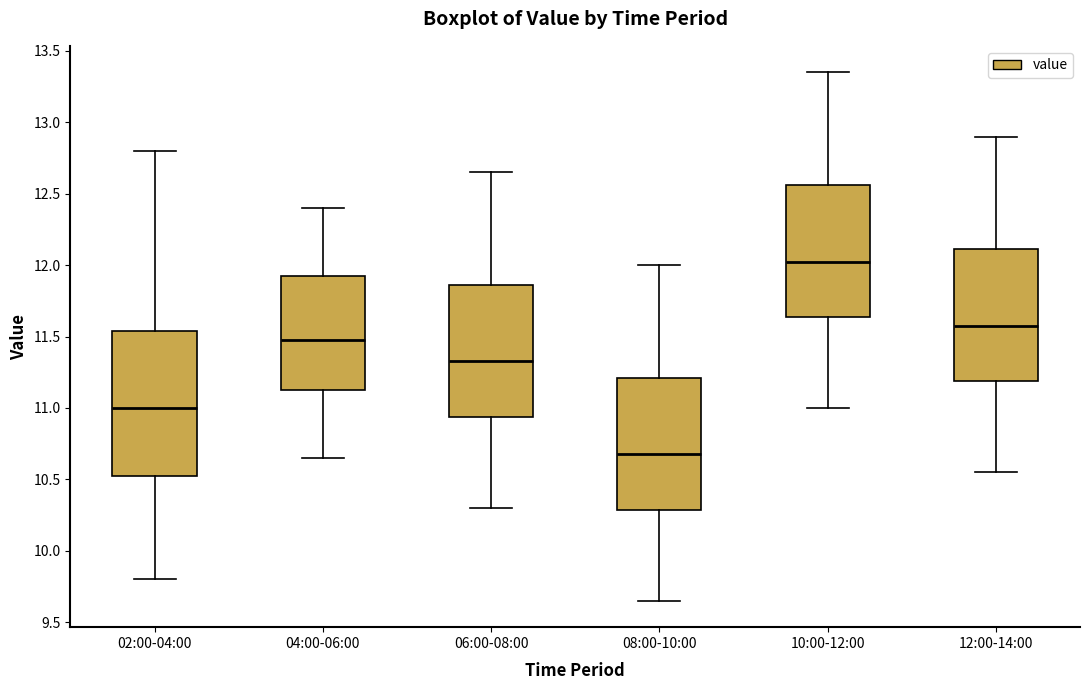

Comparing the boxes themselves (not the whiskers), which one is the tallest?

02:00-04:00